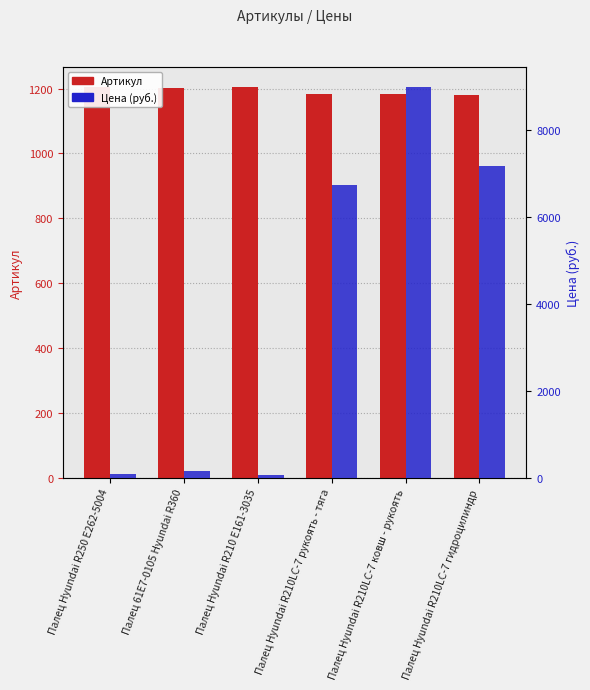

How many data points in Цена (руб.) are above 6730?

2